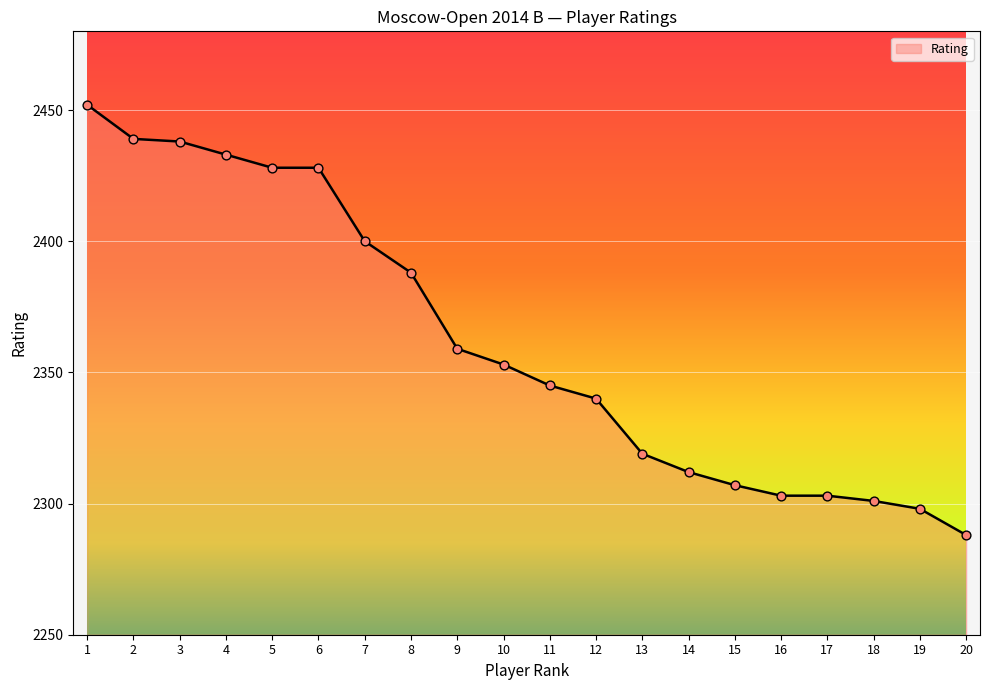

What is the change in value from 3 to 6?

-10